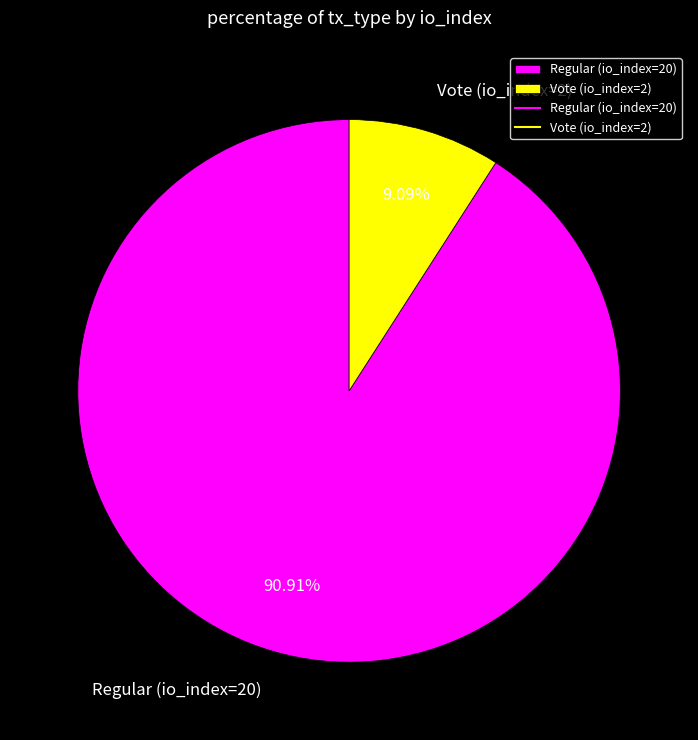

To the nearest percent, what is the difference between the largest and smallest slice percentages?

82%